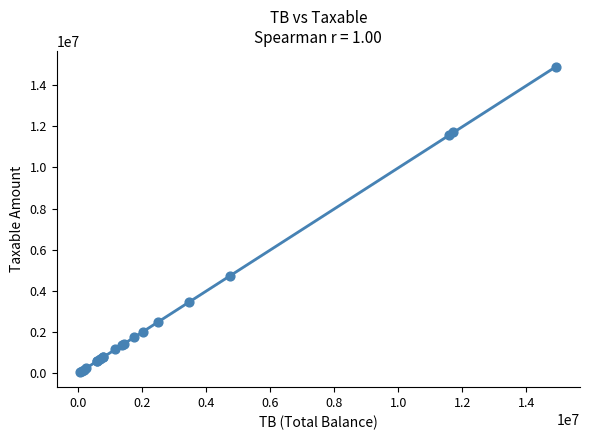

What Y value in the scatter plot is closest to 7474836?

4731146.9